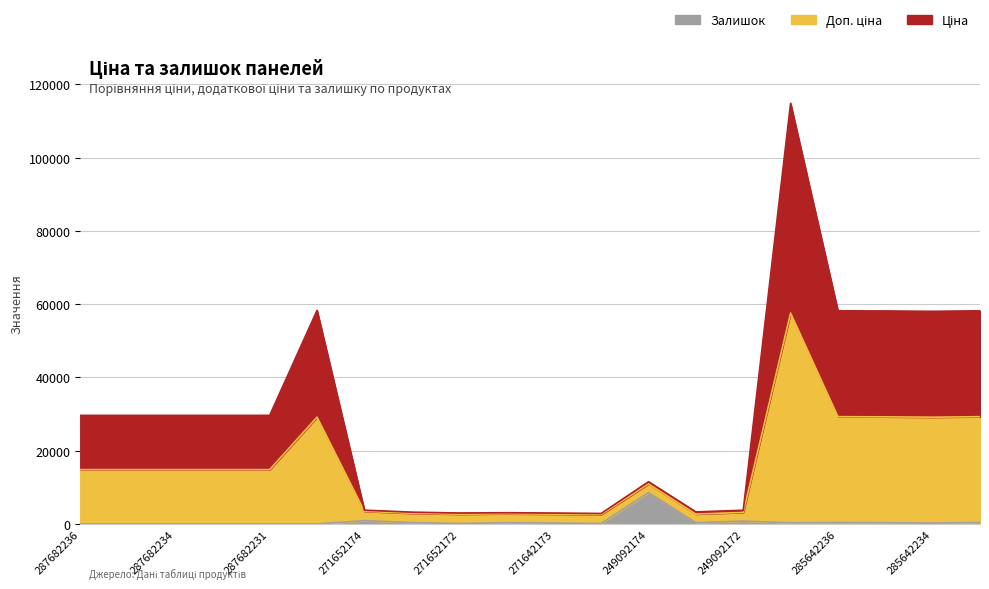

What are all the series names shown in the legend?

Ціна, Доп. ціна, Залишок